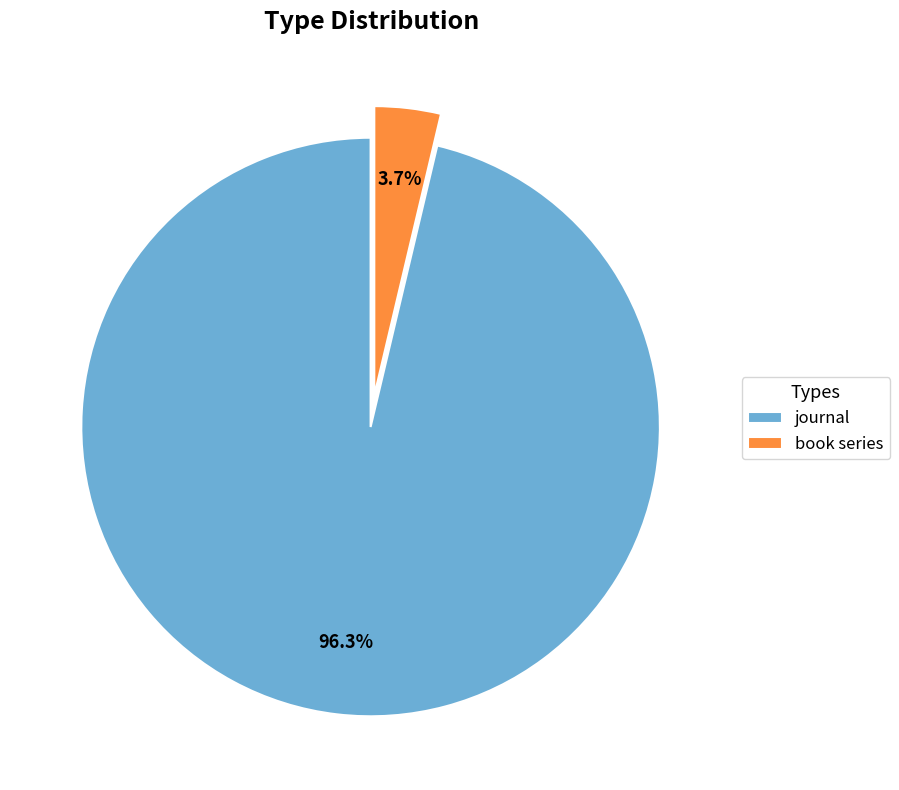

How many segments does this pie chart have?

2